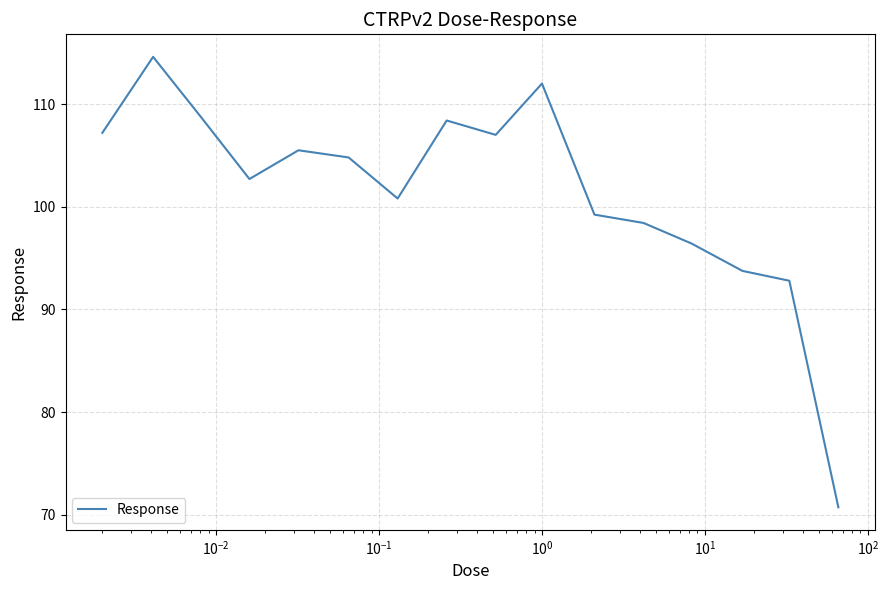

What is the difference between the second highest and minimum values?

41.3